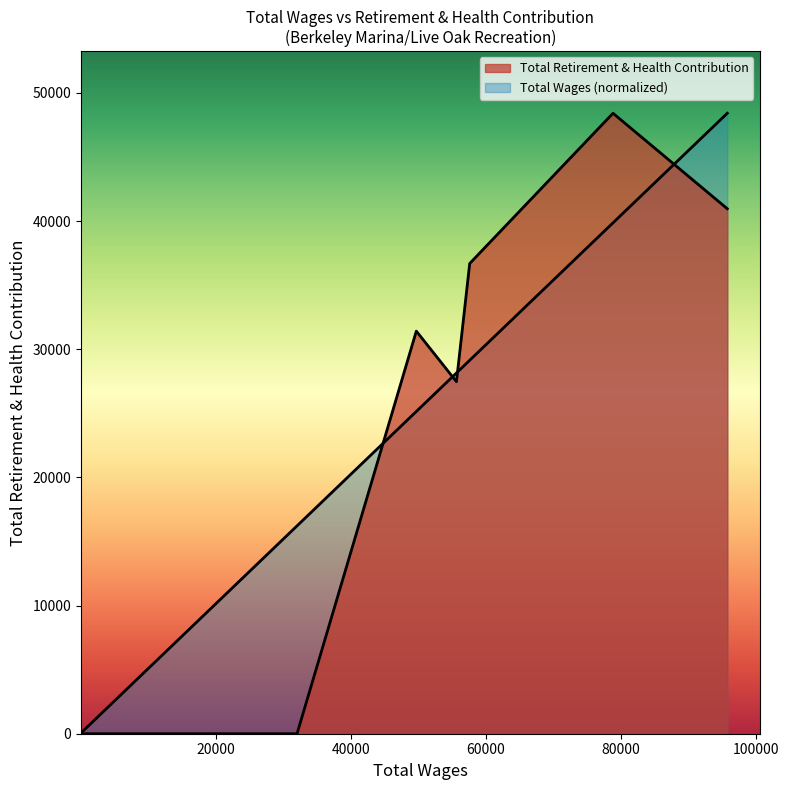

True or false: Total Wages and Total Retirement & Health Contribution cross at least once.

True